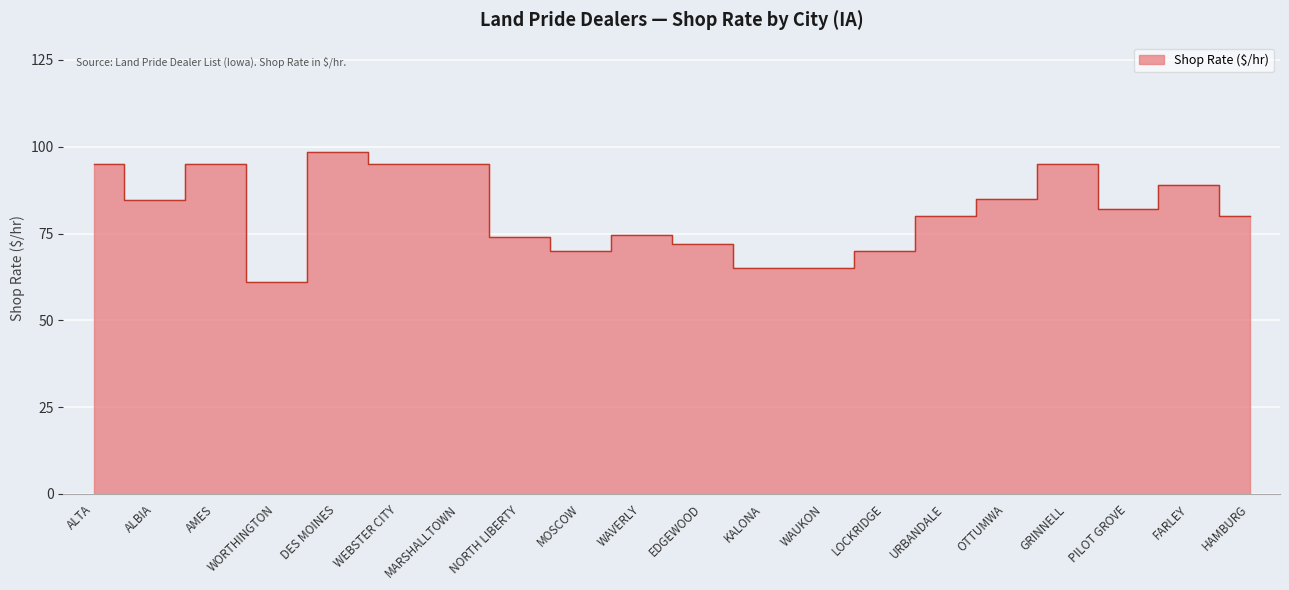

Reading left to right, transcribe all the data shown in this chart.

95.0	84.8	95.0	61.0	98.5	95.0	95.0	74.0	70.0	74.5	71.9	65.0	65.0	70.0	80.0	85.0	95.0	82.0	89.0	80.0